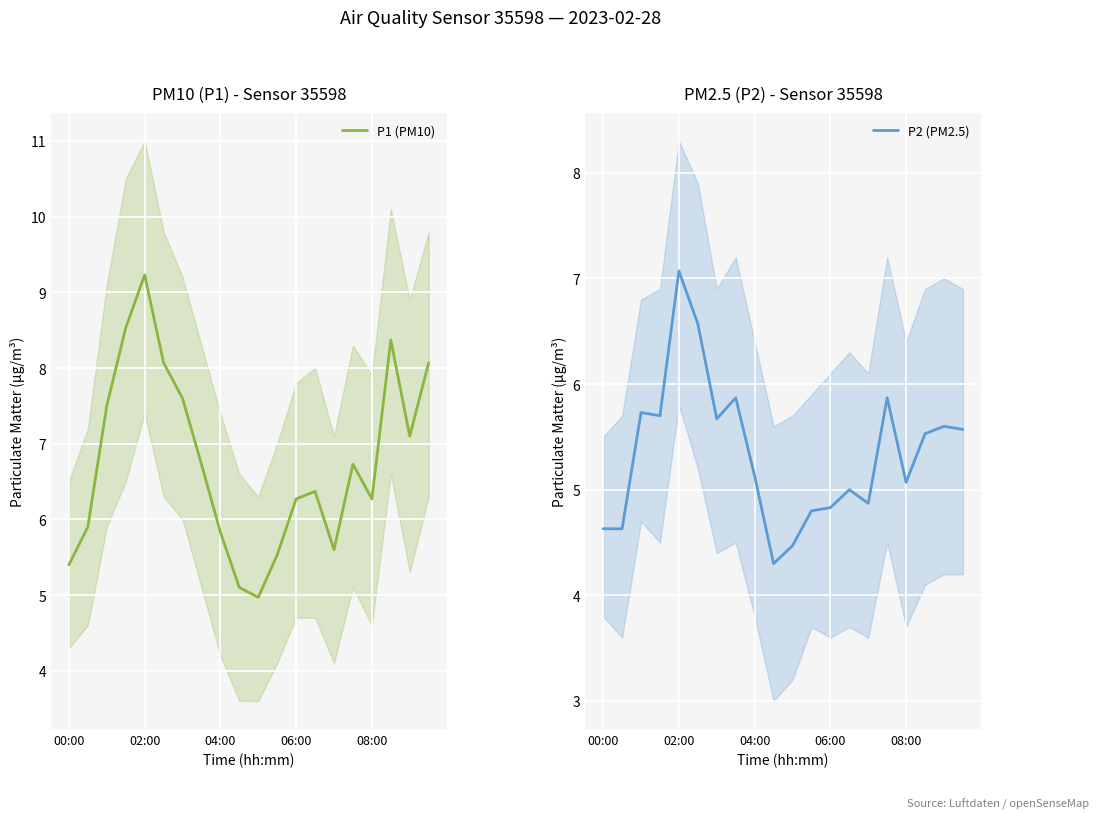

What is the highest value of the P1 (PM10) series?

9.2